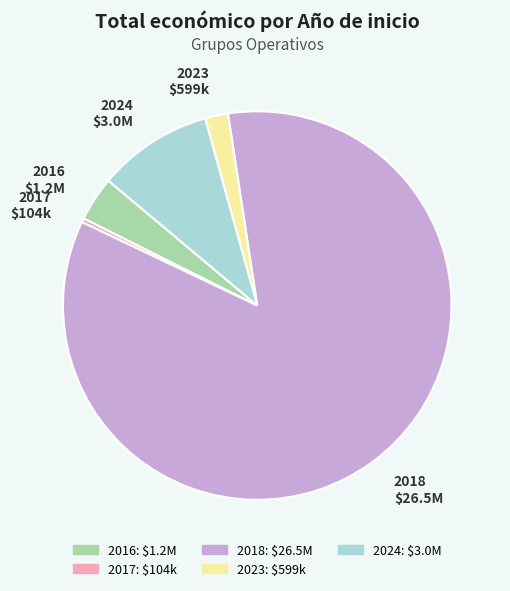

Is there any slice that represents more than half of the pie?

Yes